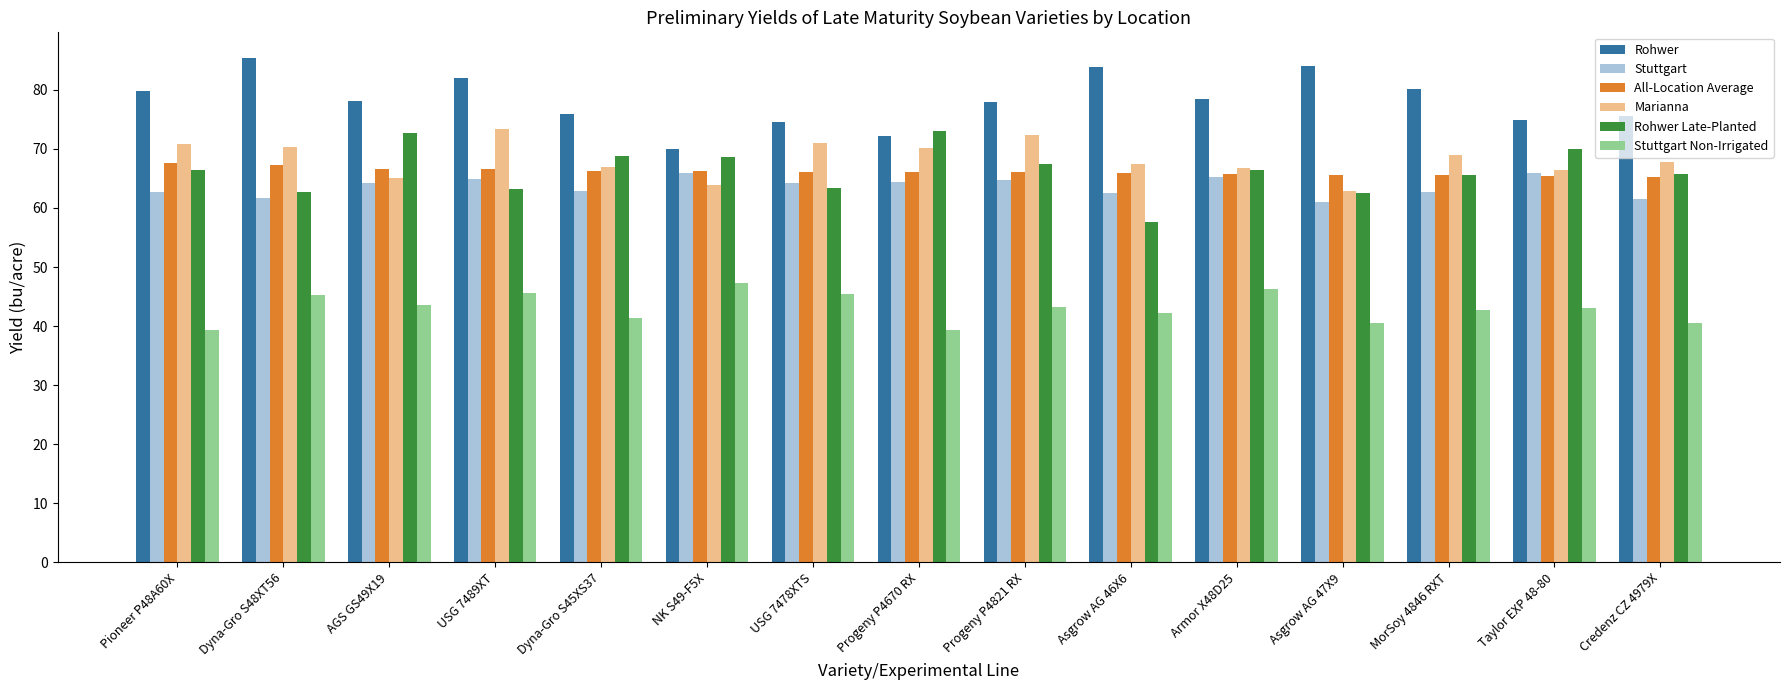

At which label does Stuttgart Non-Irrigated first exceed 42?

Dyna-Gro S48XT56